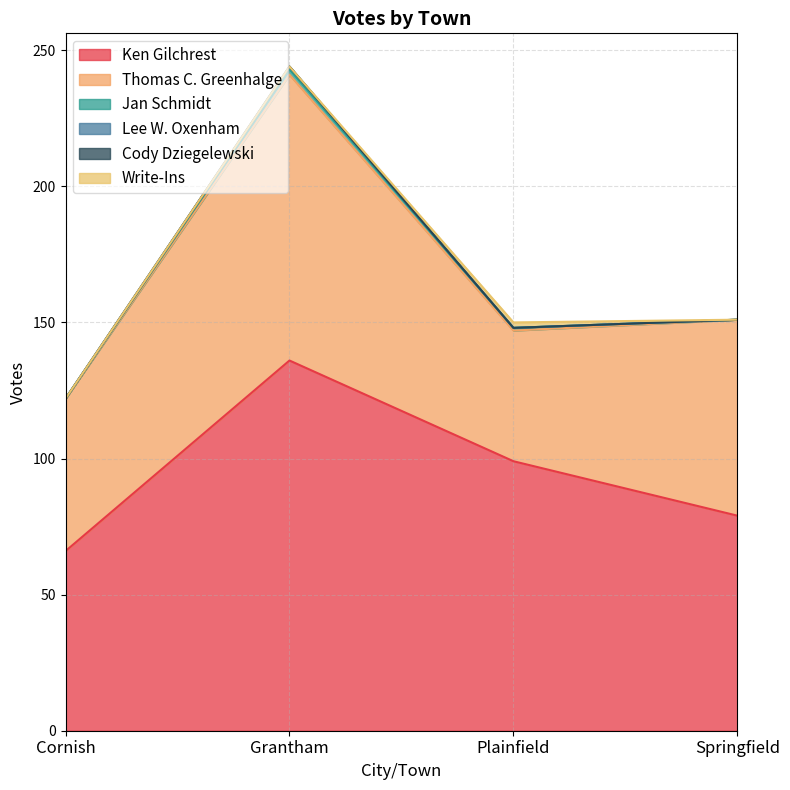

The value of Thomas C. Greenhalge at Plainfield is 48. True or false?

True